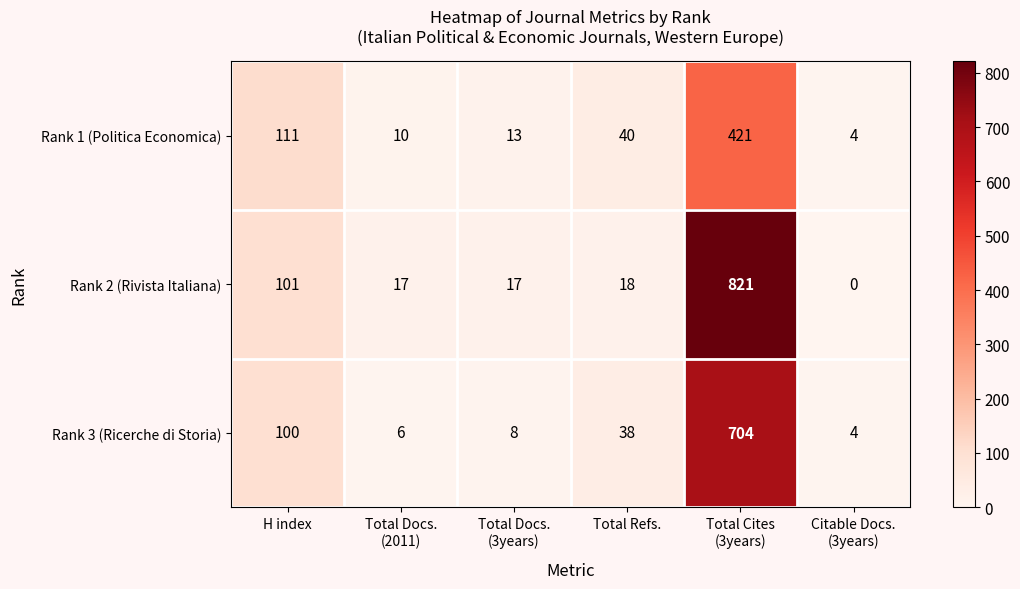

What is the highest value of the Rank 1 (Politica Economica) series?

421